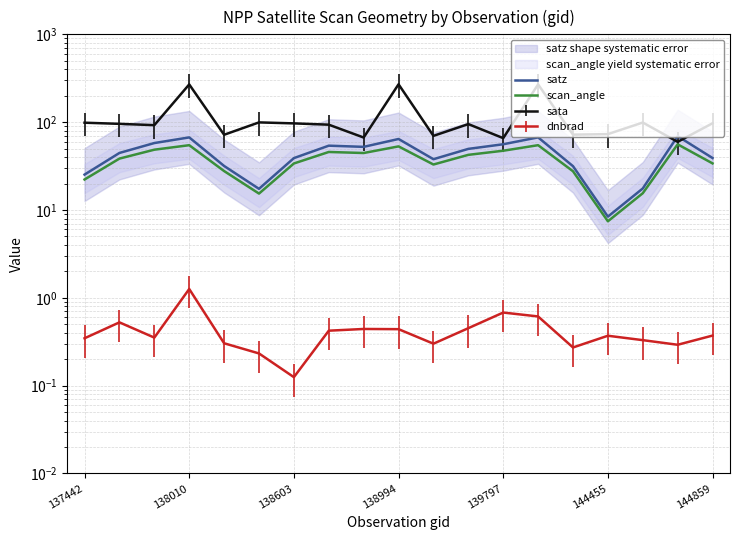

True or false: satz has more than 1 interior local peaks.

True